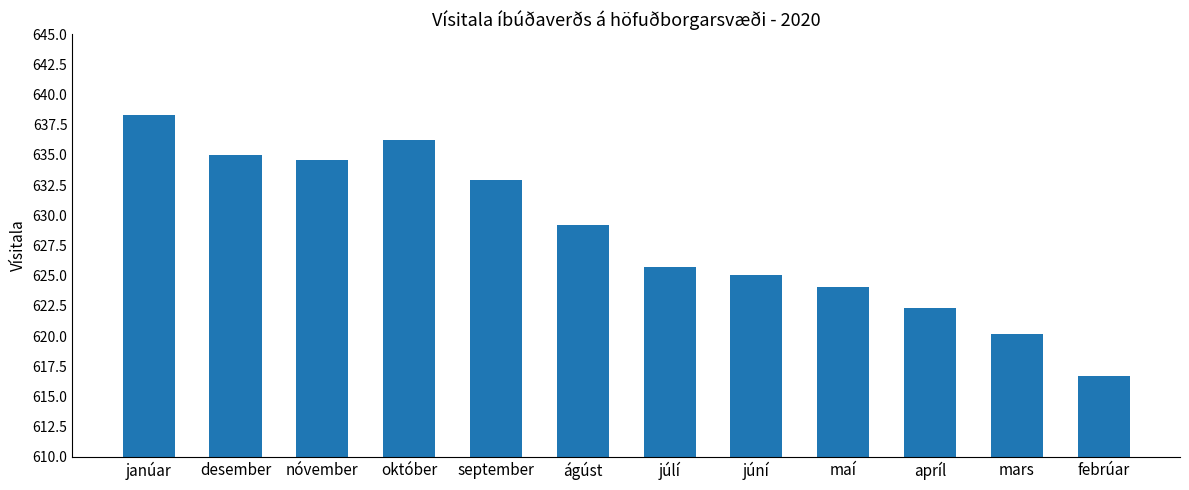

List the labels in order of value, smallest first.

febrúar, mars, apríl, maí, júní, júlí, ágúst, september, nóvember, desember, október, janúar